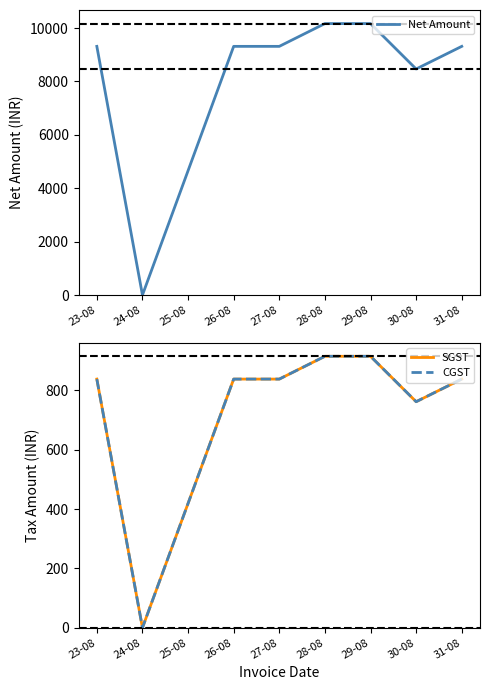

In SGST, how many points are lower than both neighbors (excluding endpoints)?

2